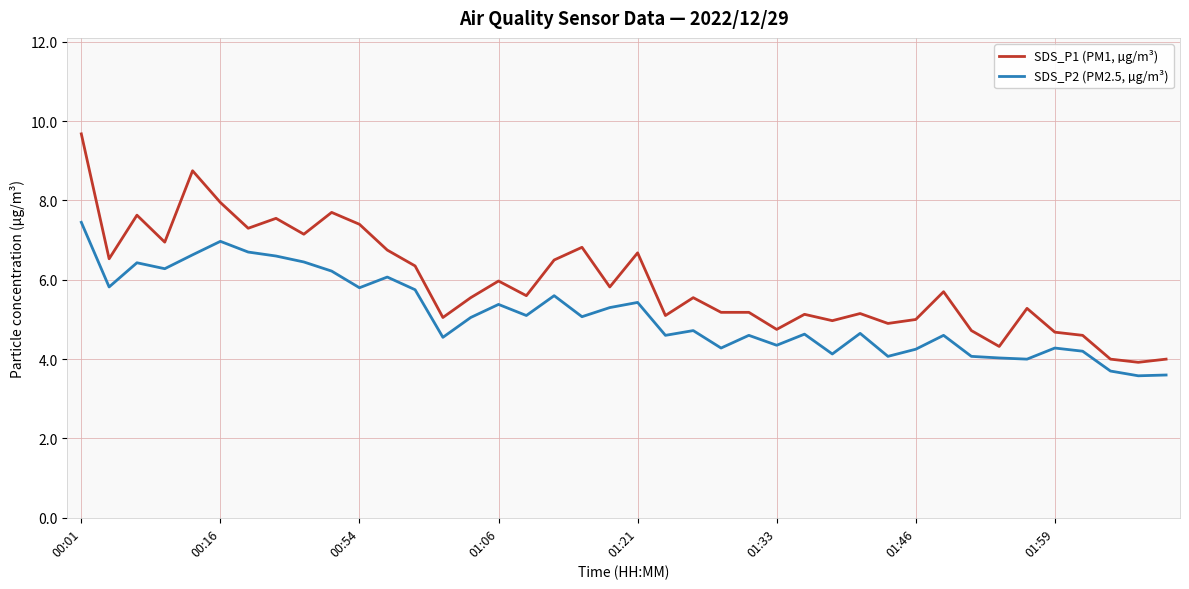

True or false: SDS_P2 (PM2.5, µg/m³) has more than 2 points higher than both neighbors.

True